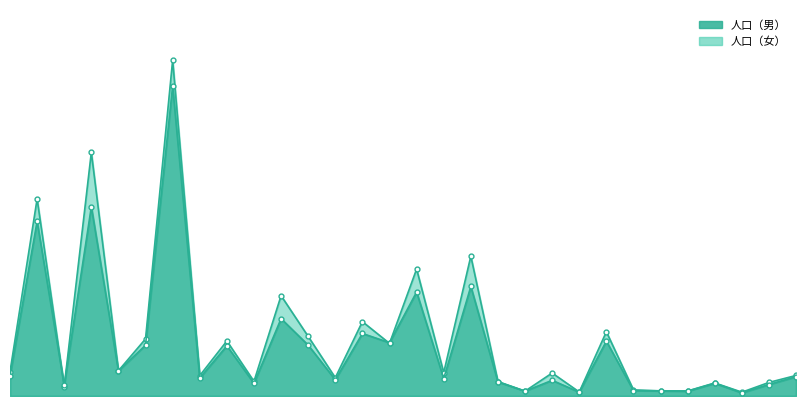

What is the difference between the 人口（男） values at 庵浦町 and 石坂町?

185